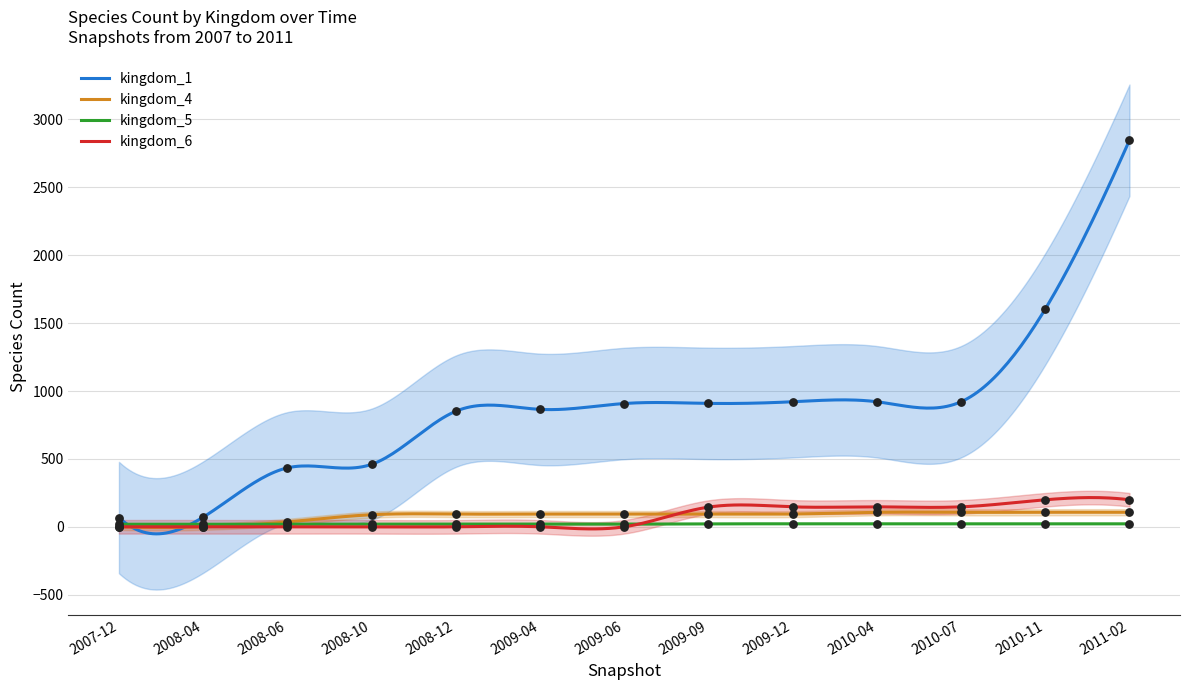

At how many categories does at least one series exceed 668?

9